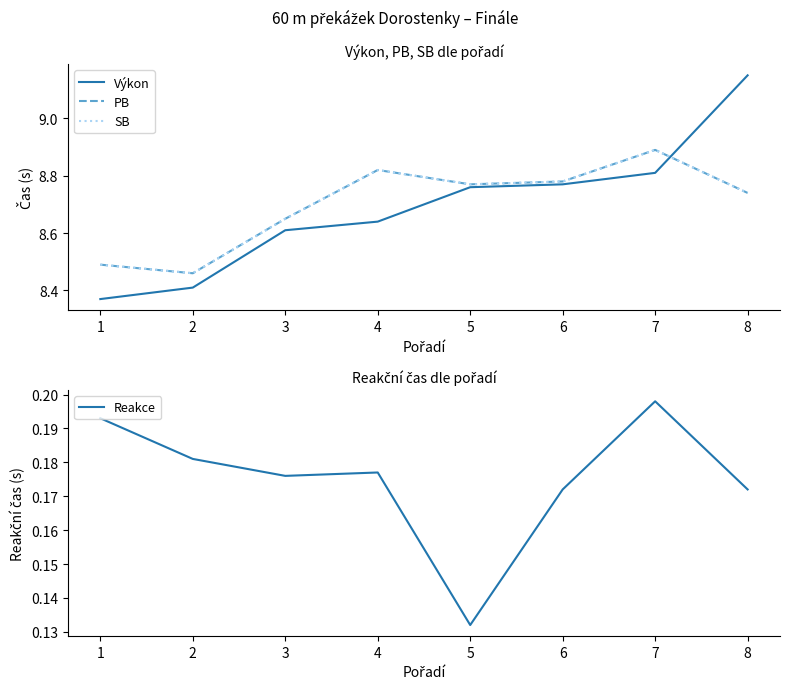

Reading left to right, extract all data points from this chart.

Výkon: 8.4	8.4	8.6	8.6	8.8	8.8	8.8	9.2
PB: 8.5	8.5	8.7	8.8	8.8	8.8	8.9	8.7
SB: 8.5	8.5	8.7	8.8	8.8	8.8	8.9	8.7
Reakce: 0.2	0.2	0.2	0.2	0.1	0.2	0.2	0.2